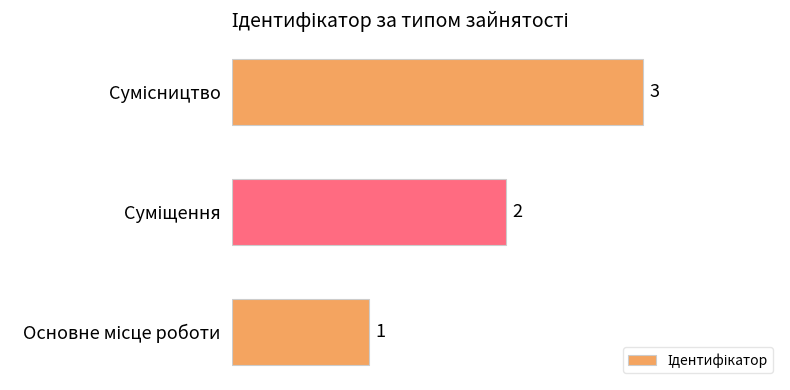

Count the values in the range 1 to 3.

3